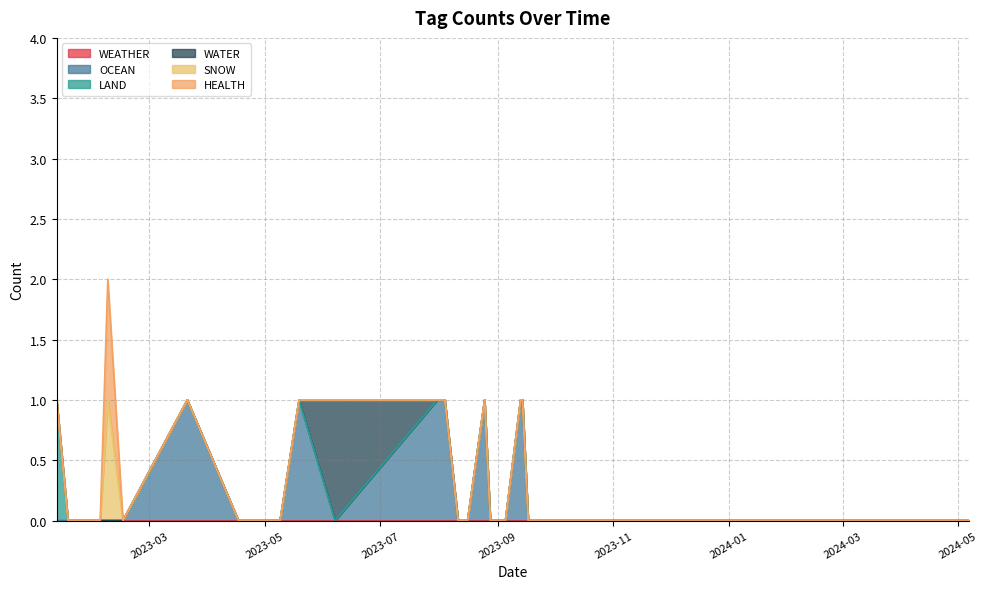

What are all the series names shown in the legend?

WEATHER, OCEAN, LAND, WATER, SNOW, HEALTH